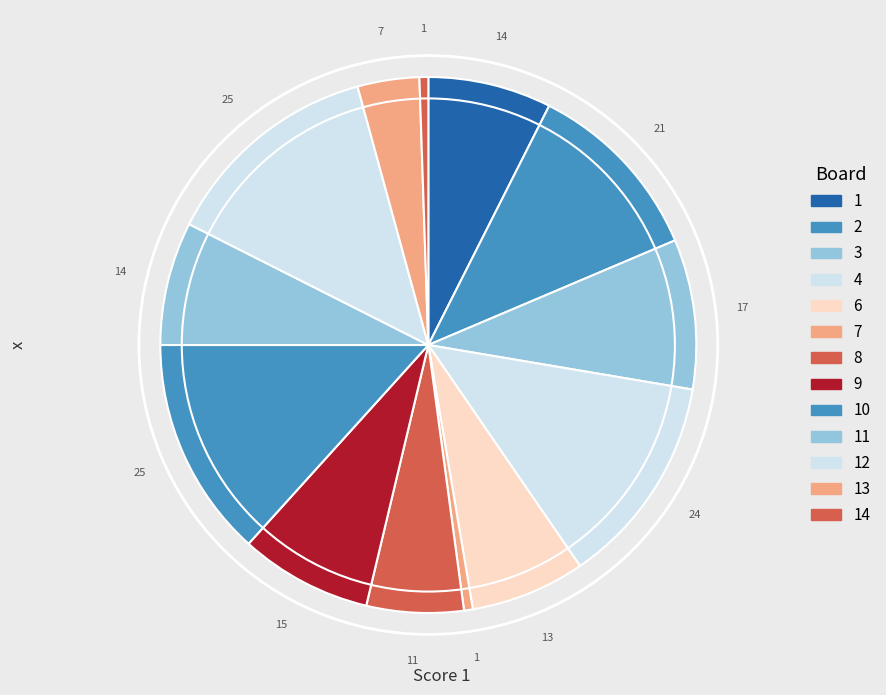

Count the number of slices in the pie.

13